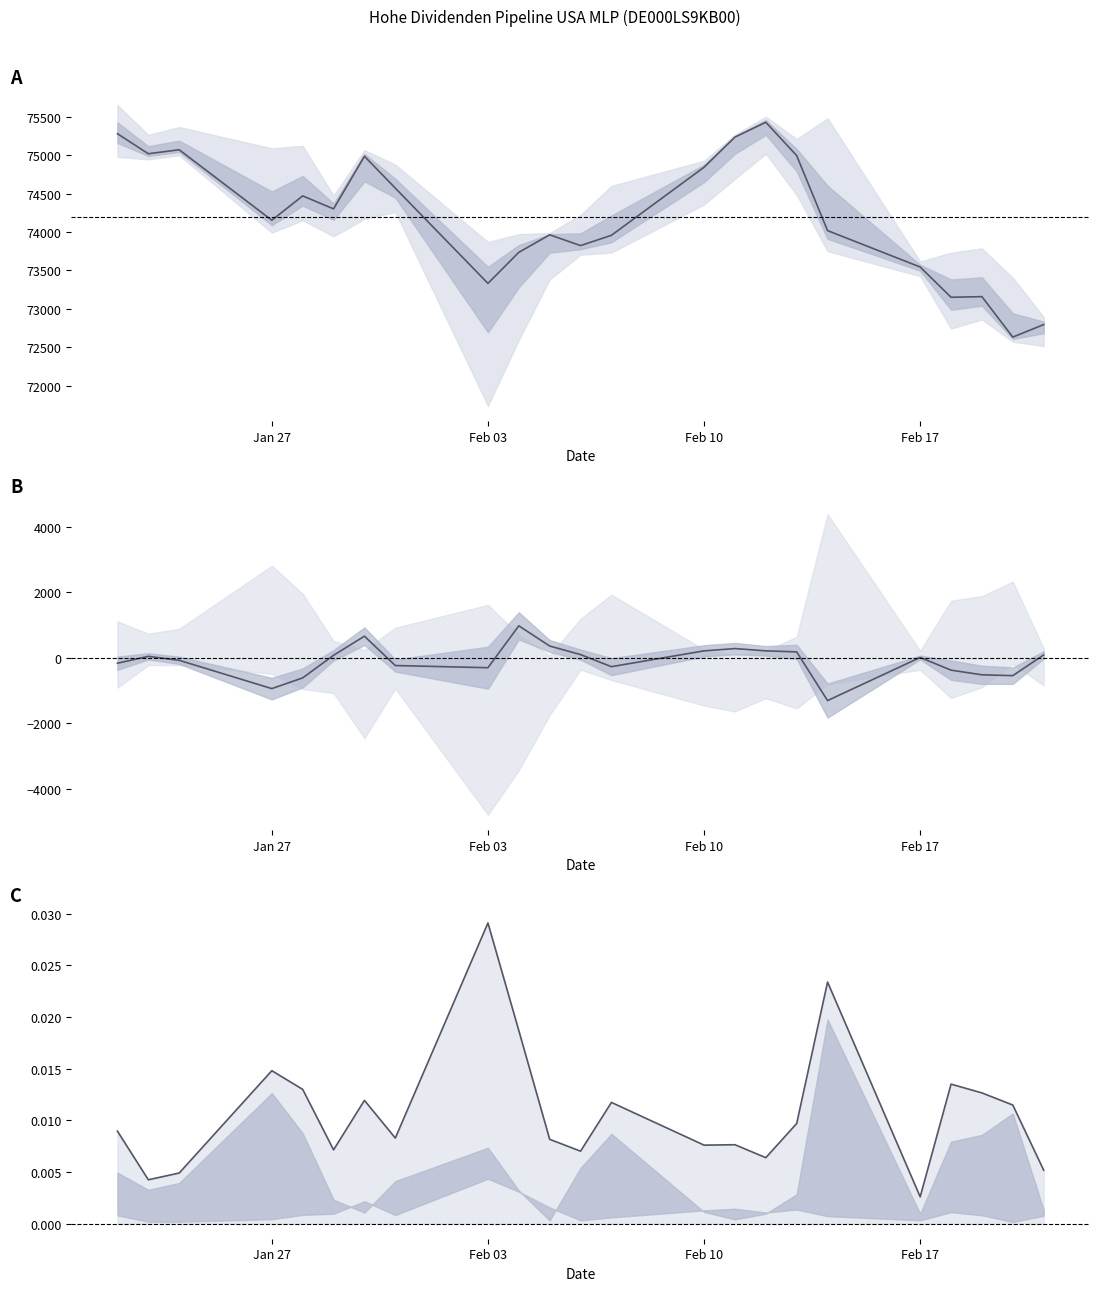

Rank the series at Feb 17 from lowest to highest value.

(High-Low)/Close, Close - Open, Close